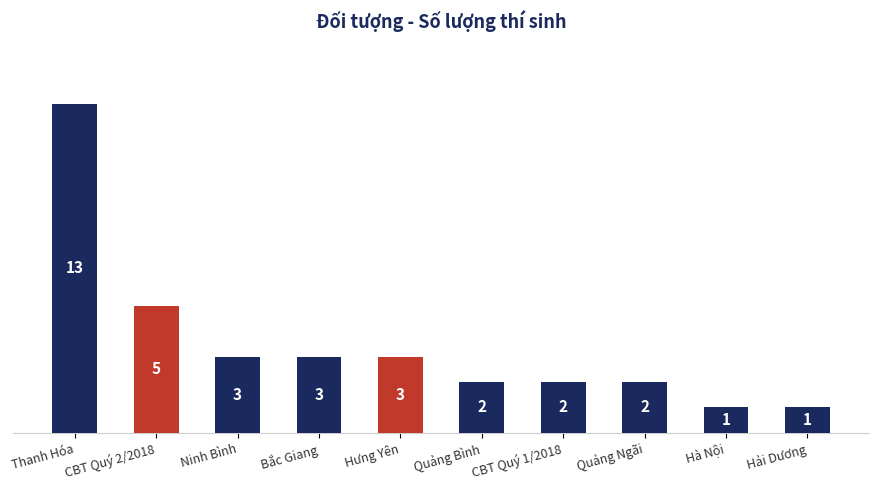

What is the label of the 6th bar from the left?

Quảng Bình